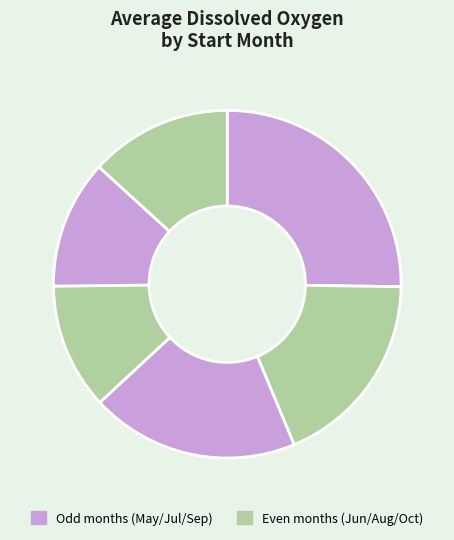

How many segments does this pie chart have?

6